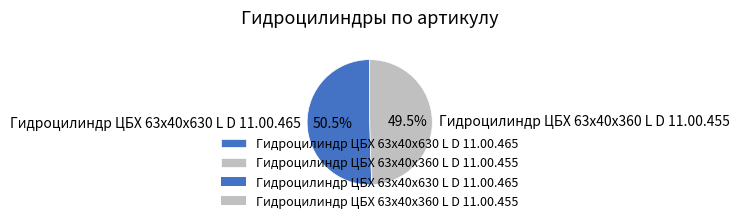

What is the smallest slice in the pie chart?

Гидроцилиндр ЦБХ 63х40х360 L D 11.00.455